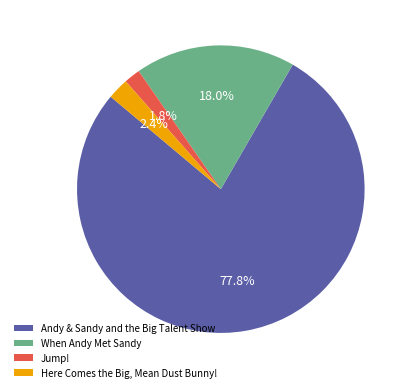

To the nearest percent, what is the average slice percentage?

25%